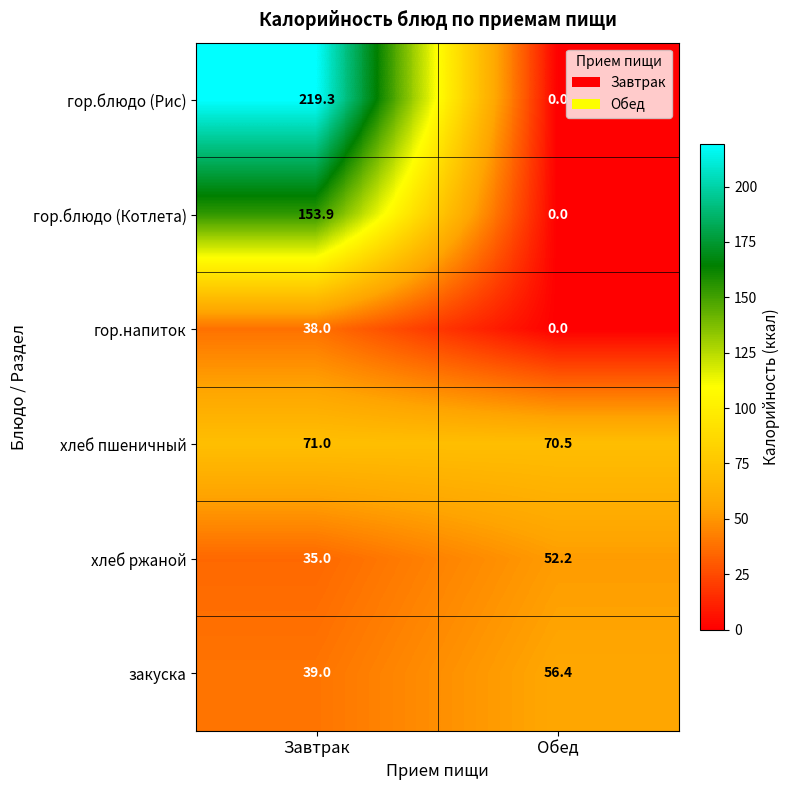

What is the approximate value of гор.блюдо (Котлета) at Завтрак?

153.9